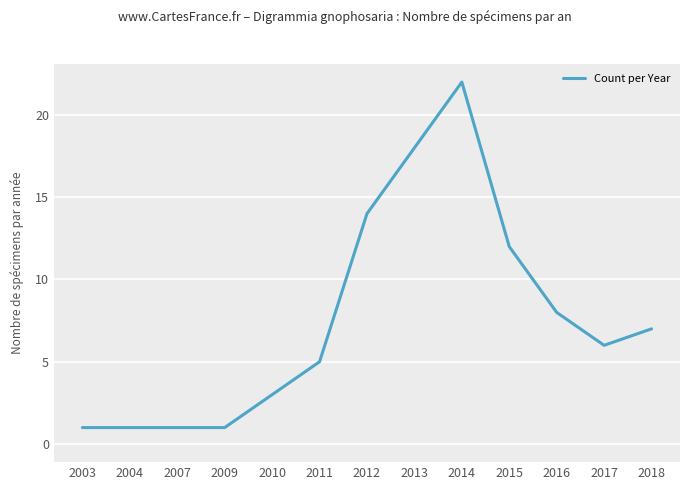

What is the minimum value shown in the chart?

1